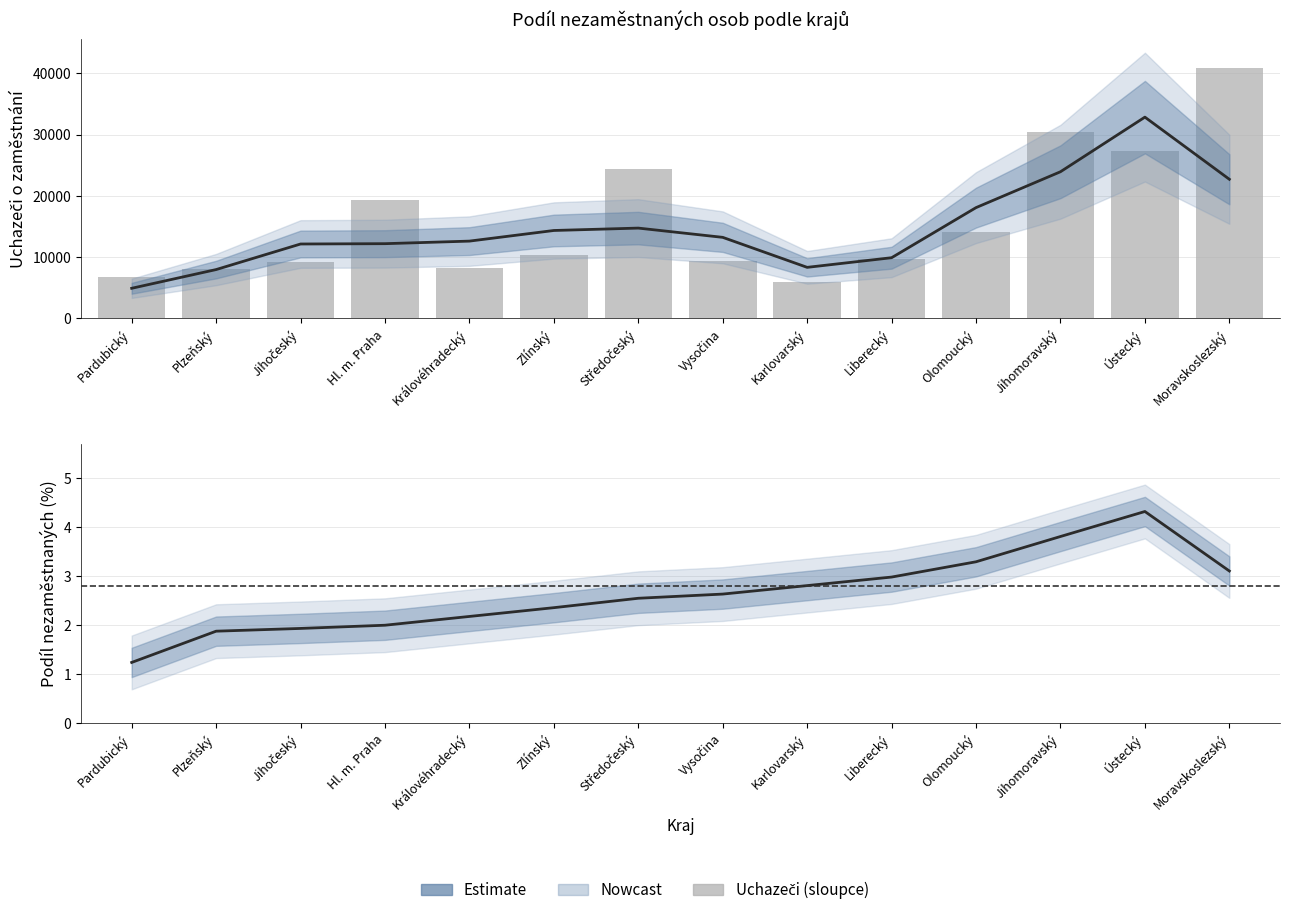

List the labels in order of Odhad (trend) value, largest first.

Ústecký, Jihomoravský, Olomoucký, Moravskoslezský, Liberecký, Karlovarský, Vysočina, Středočeský, Zlínský, Královéhradecký, Hl. m. Praha, Jihočeský, Plzeňský, Pardubický